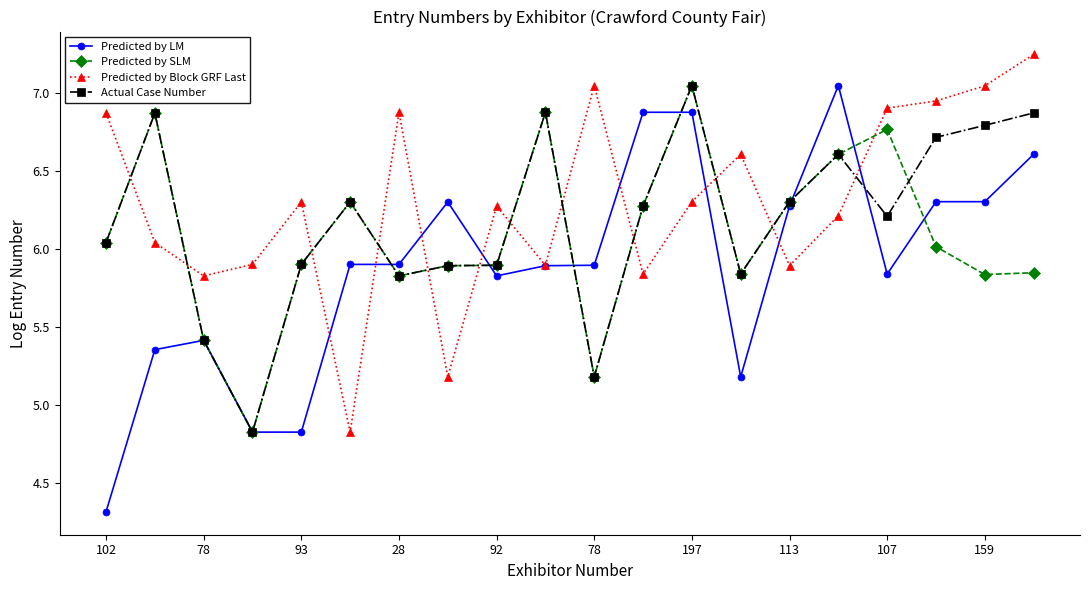

In Actual Case Number, how many points are higher than both neighbors (excluding endpoints)?

5